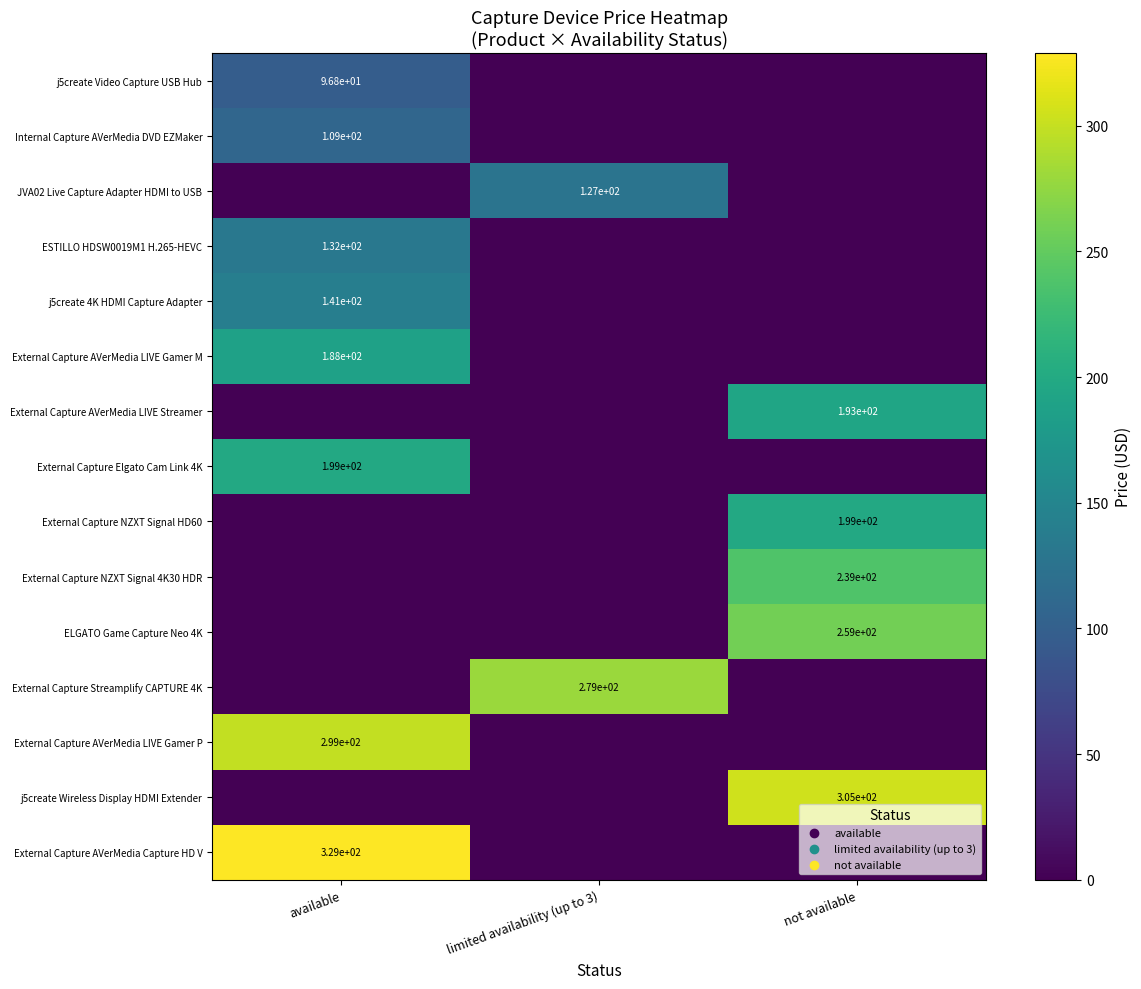

The j5create Video Capture USB Hub series shows 47.9 at available. True or false?

False